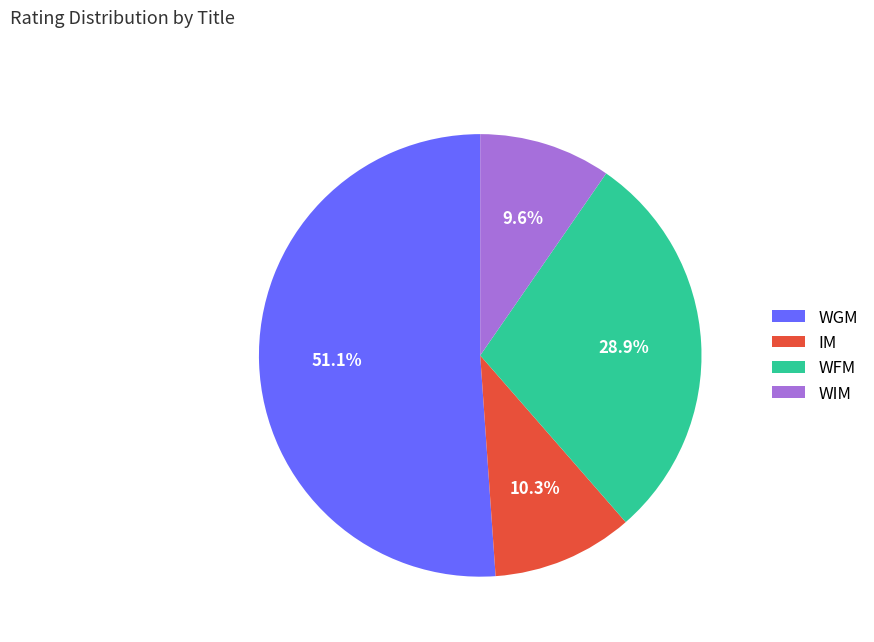

Rank the categories by value from highest to lowest.

WGM, WFM, IM, WIM